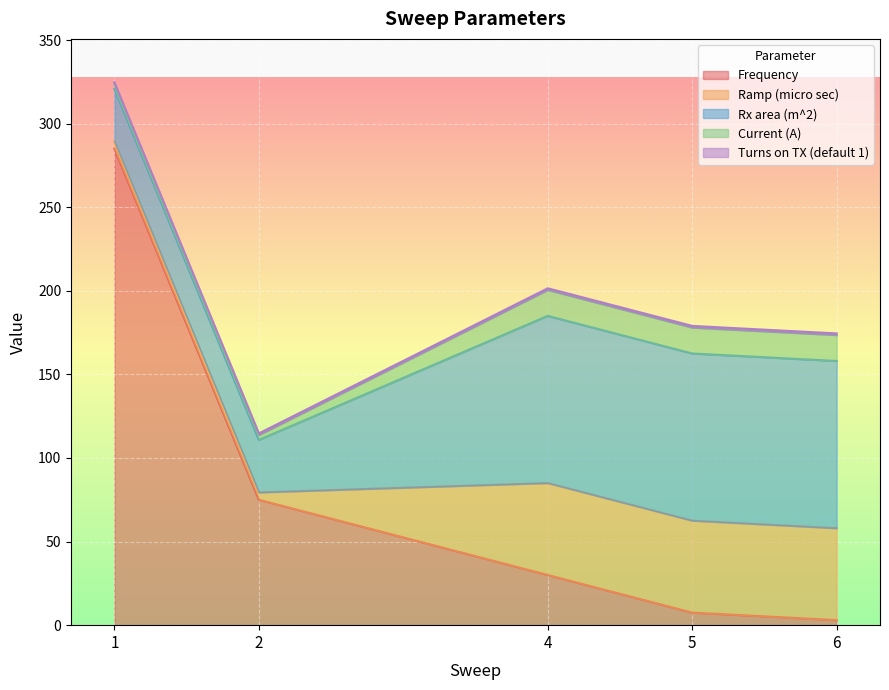

Is it true that Turns on TX (default 1) equals 1.0 at 5?

True